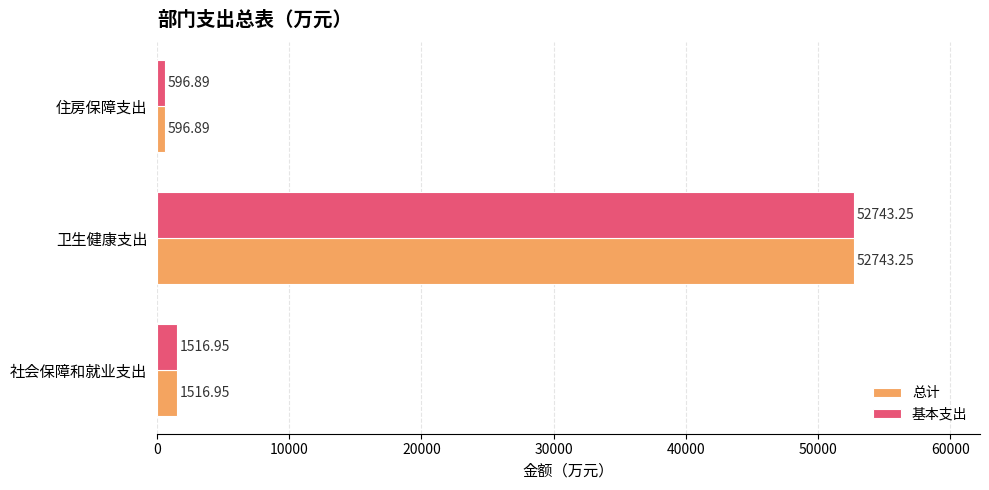

List the labels in order of 总计 value, smallest first.

住房保障支出, 社会保障和就业支出, 卫生健康支出